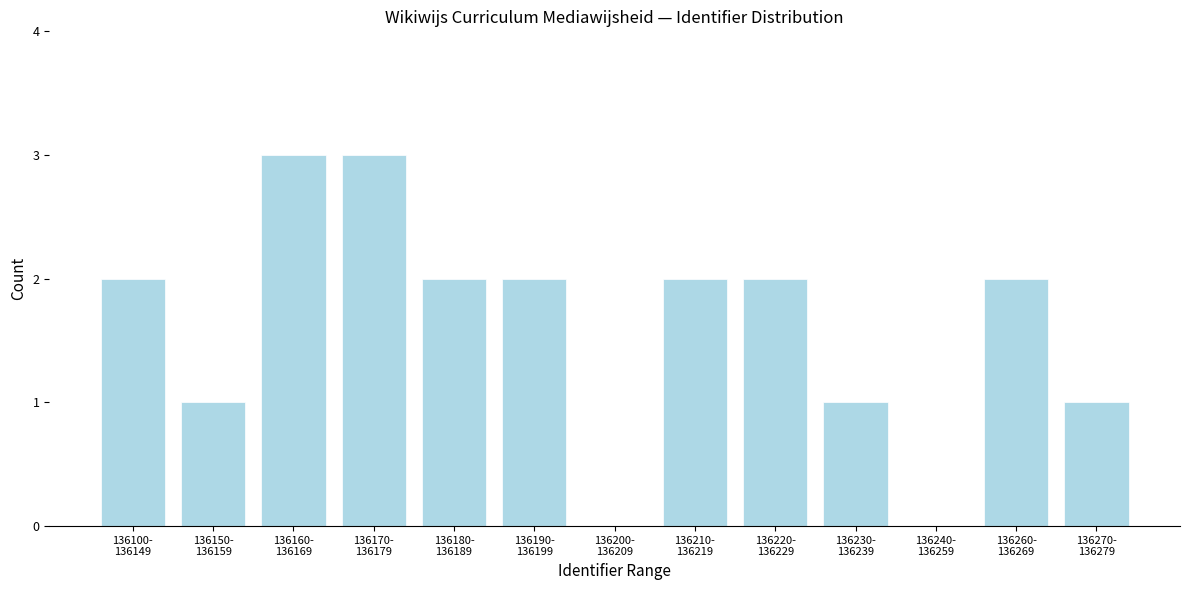

What is the sum of all values?

21